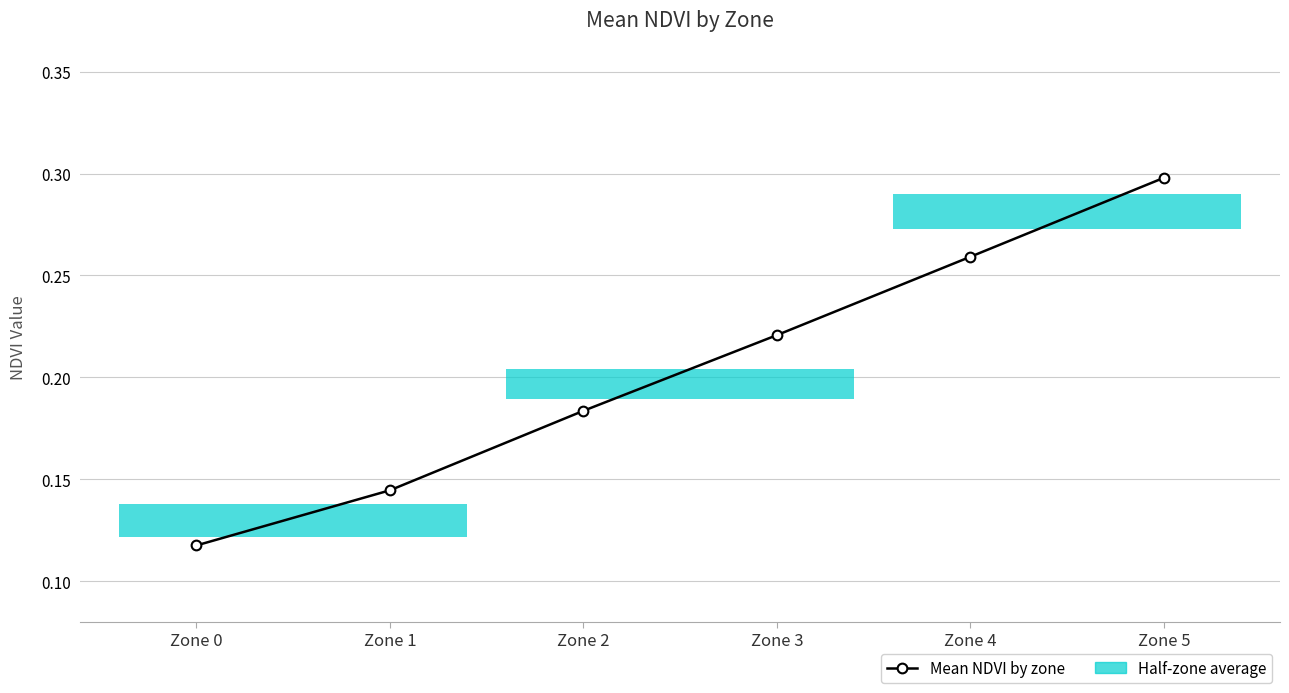

Rank the categories by value from lowest to highest.

Zone 0, Zone 1, Zone 2, Zone 3, Zone 4, Zone 5